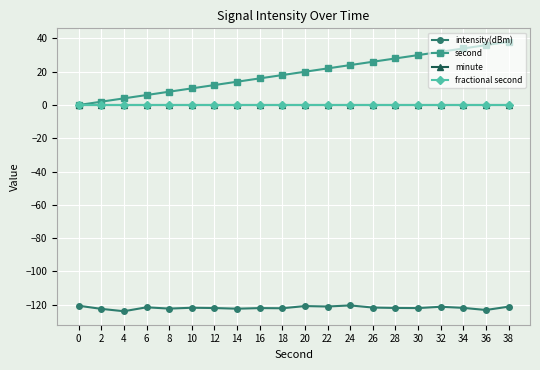

Does the chart have visible grid lines?

Yes